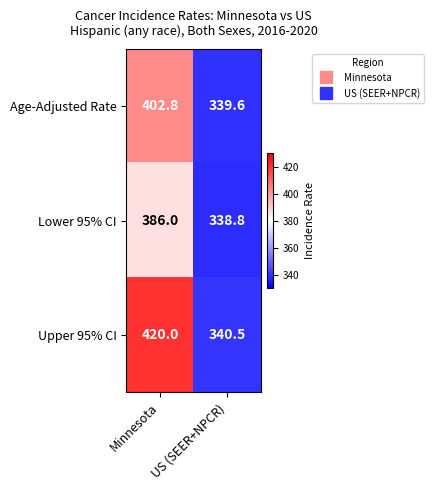

Which series has the widest spread of values?

Upper 95% CI